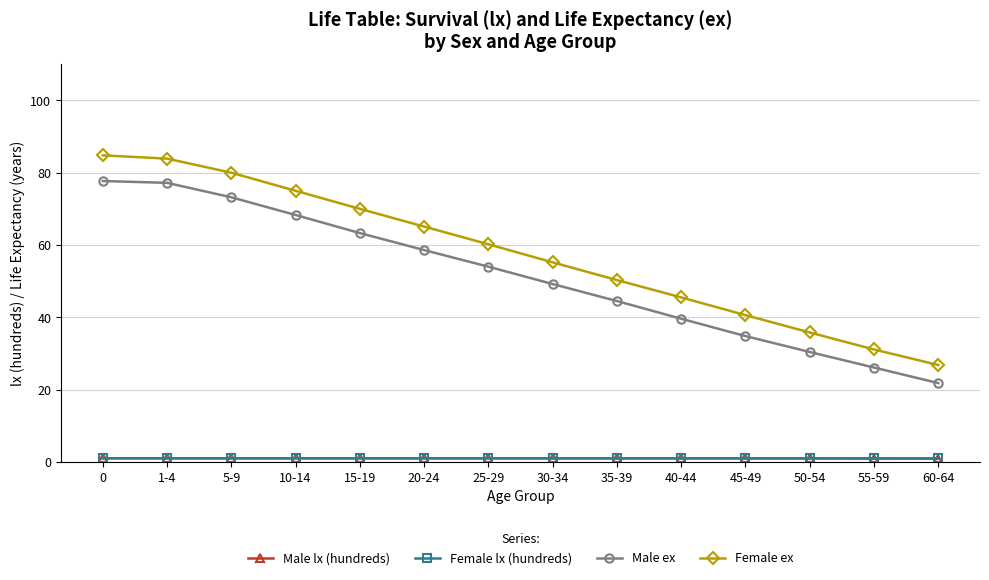

The Male ex series shows 14.0 at 50-54. True or false?

False